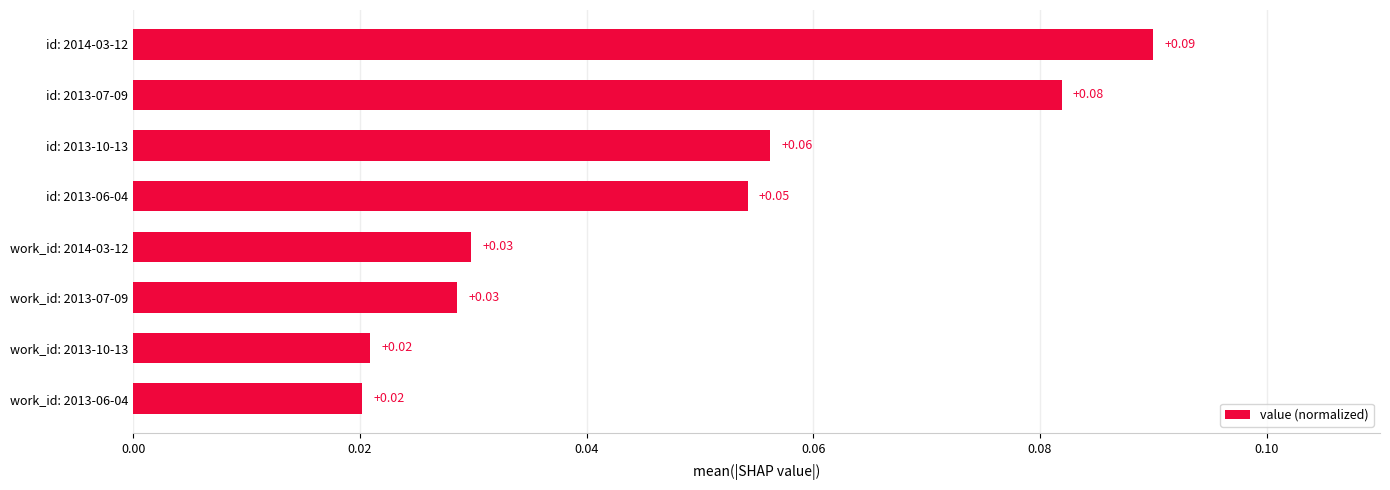

What is the sum of all values?

0.4